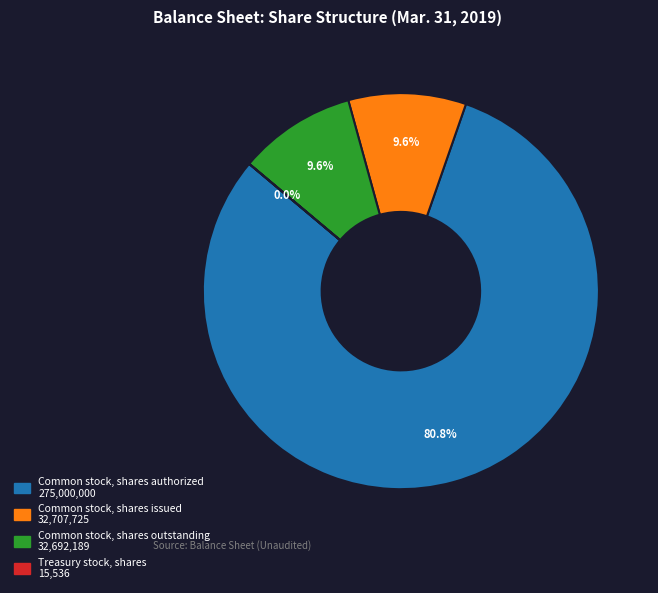

Which category accounts for the majority?

Common stock, shares authorized